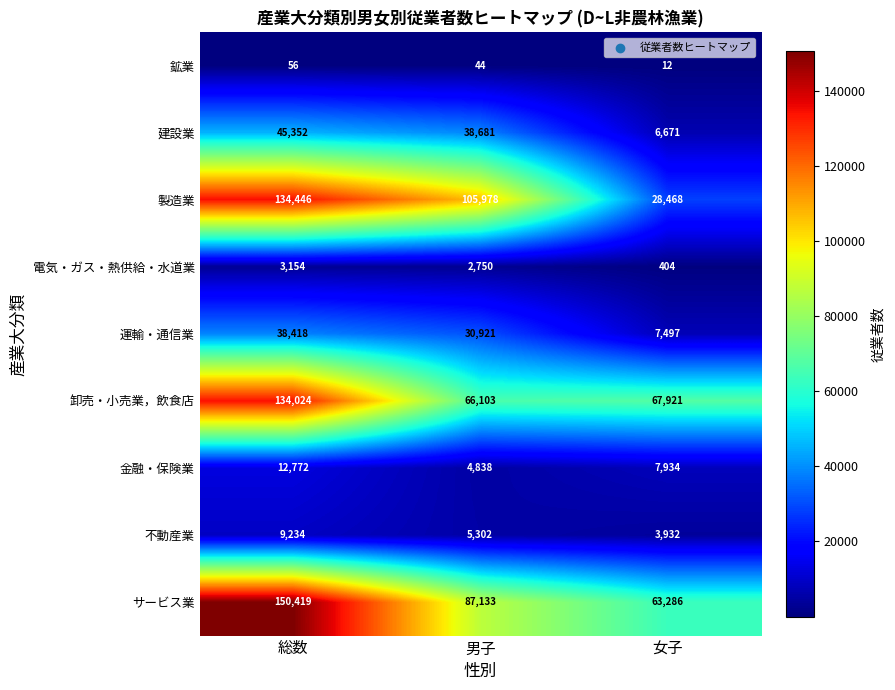

Between 男子 and 女子, which series saw the biggest shift?

製造業